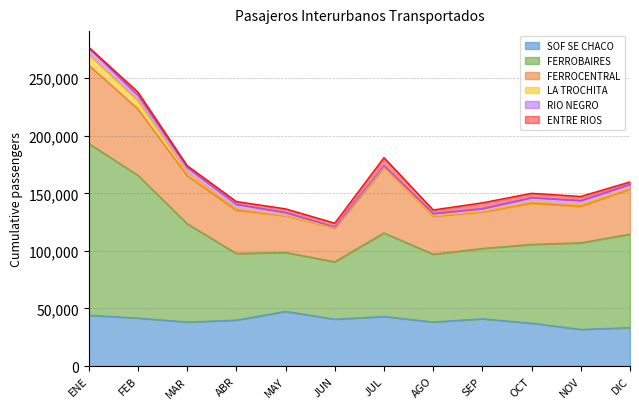

True or false: FERROBAIRES has more than 0 interior local peaks.

True